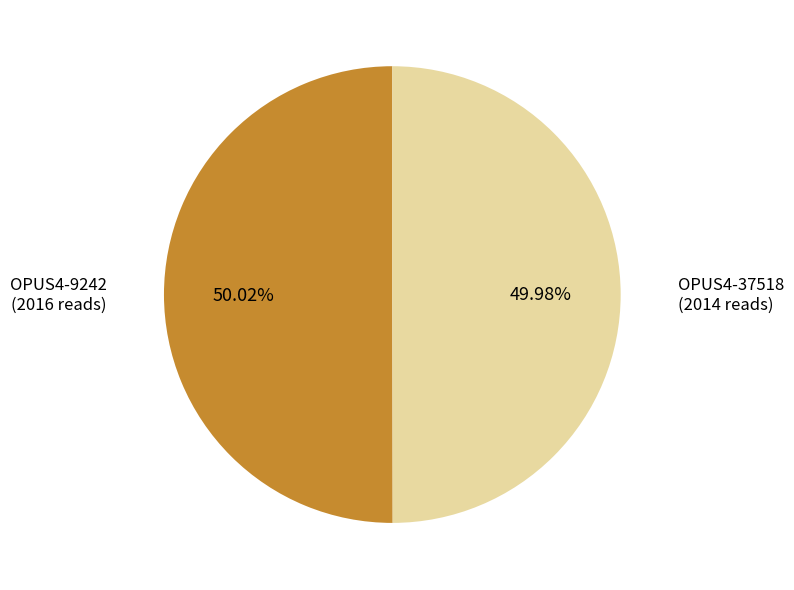

Is there any slice that represents more than half of the pie?

Yes